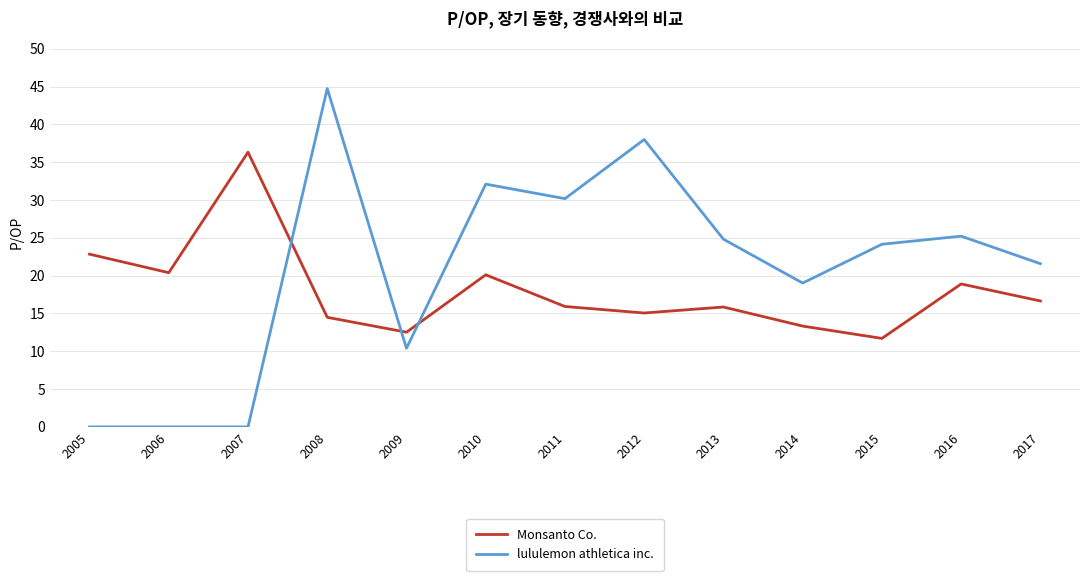

How many categories are shown in the chart?

13